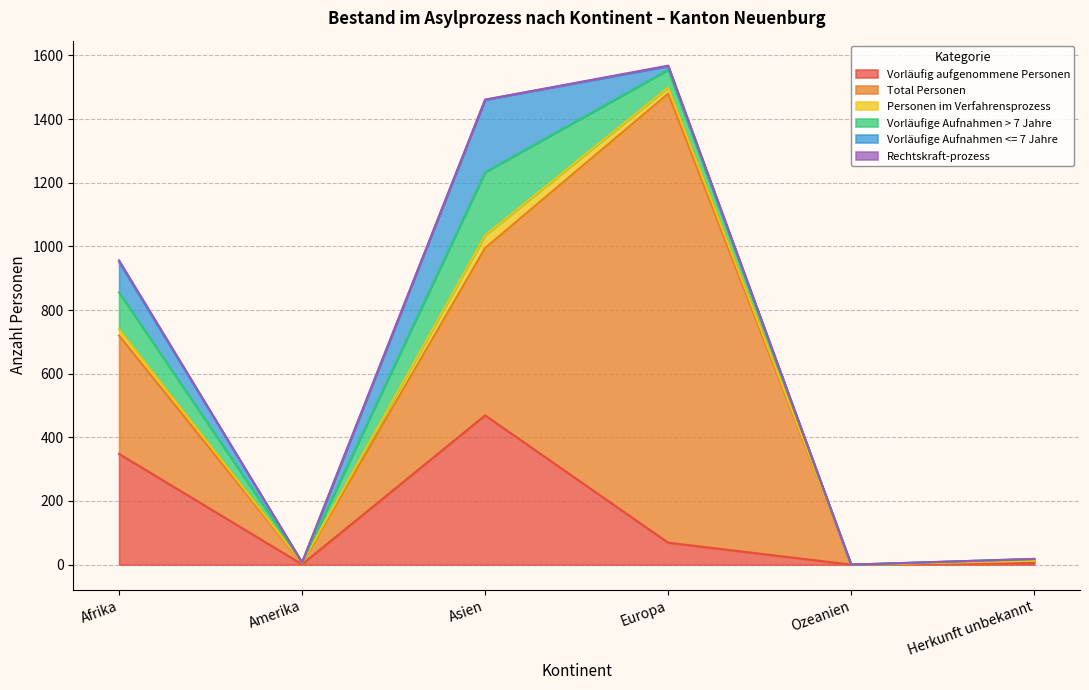

Where is the first local minimum for Vorläufige Aufnahmen <= 7 Jahre?

Amerika